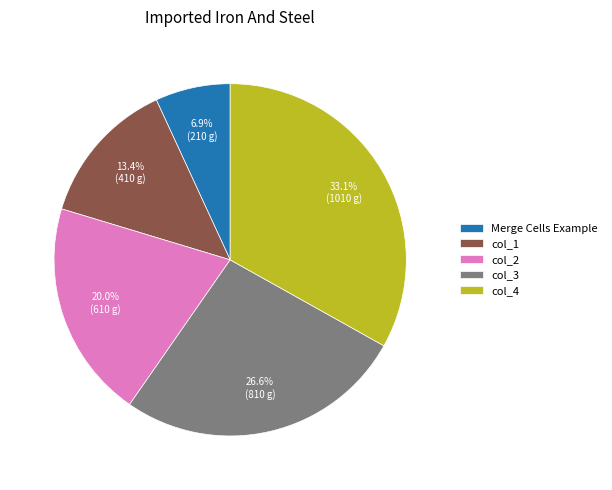

Does col_2 account for over 50% of the chart?

No